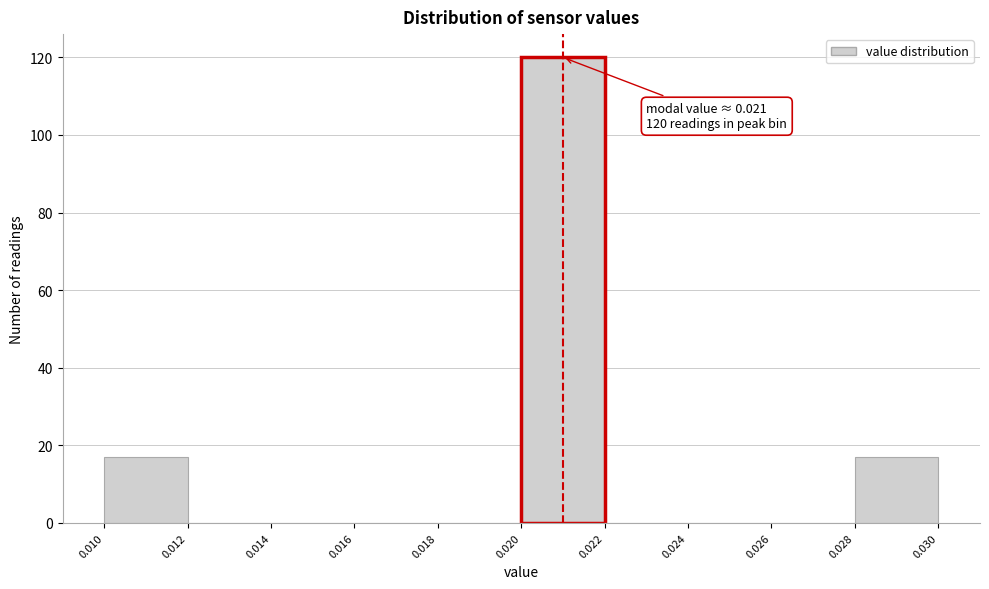

Over which range of the x-axis is the bar tallest?

0.020 to 0.022